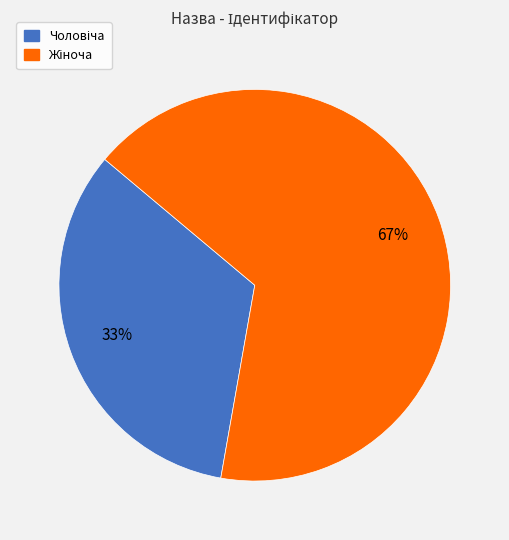

Is there a majority slice in this chart?

Yes